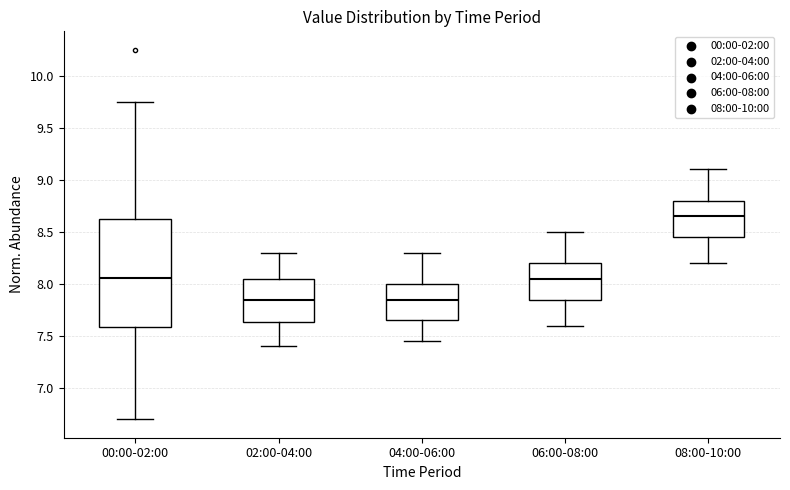

Where is the upper edge of the box for 00:00-02:00 on the y-axis? The values are not printed on the chart, so give them approximately, as read against the axis.

8.65